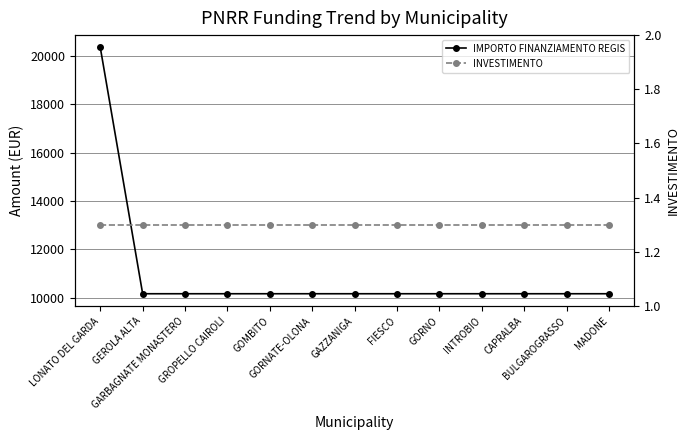

What is the spread (max minus min) of values at BULGAROGRASSO?

10170.7